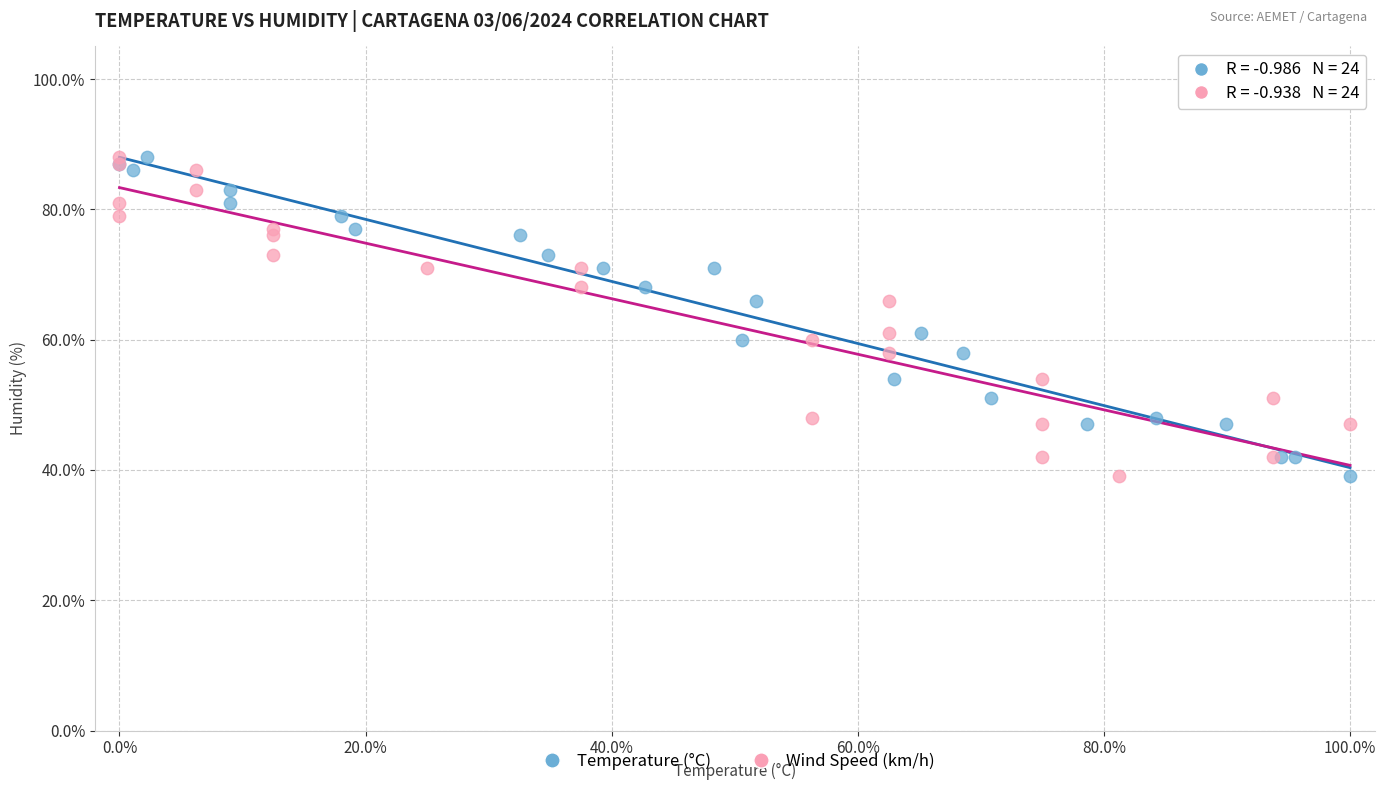

What are all the series names shown in the legend?

Temperature (°C), Wind Speed (km/h)